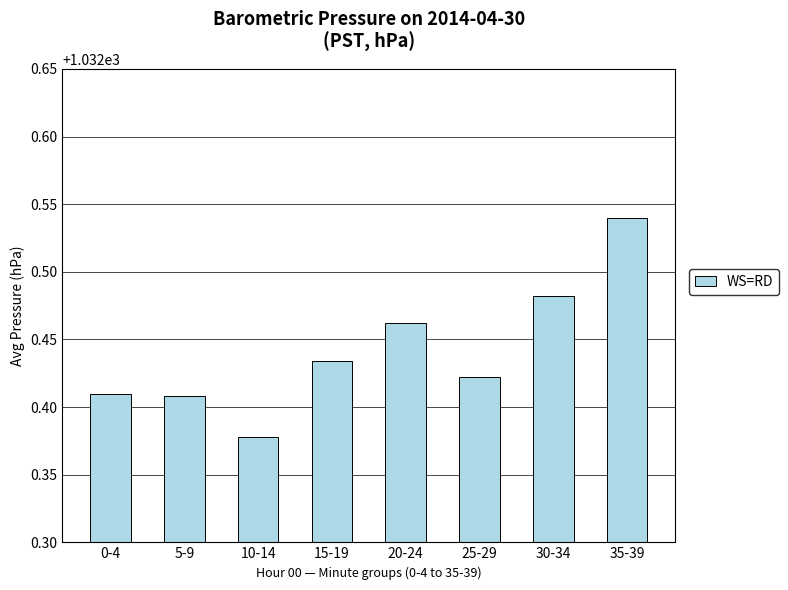

Which category has the lowest value across all series?

10-14